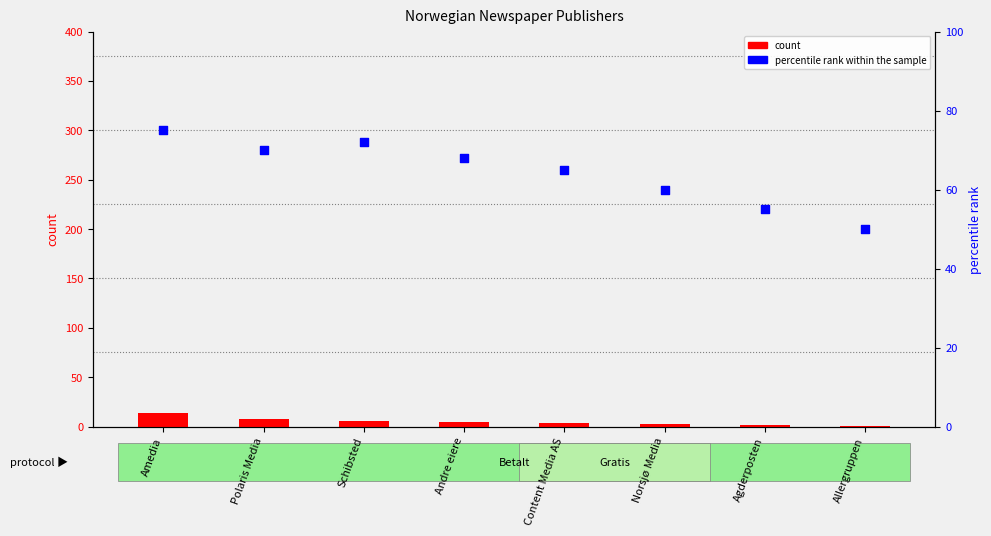

What is the total value across all series at Norsjø Media?

63